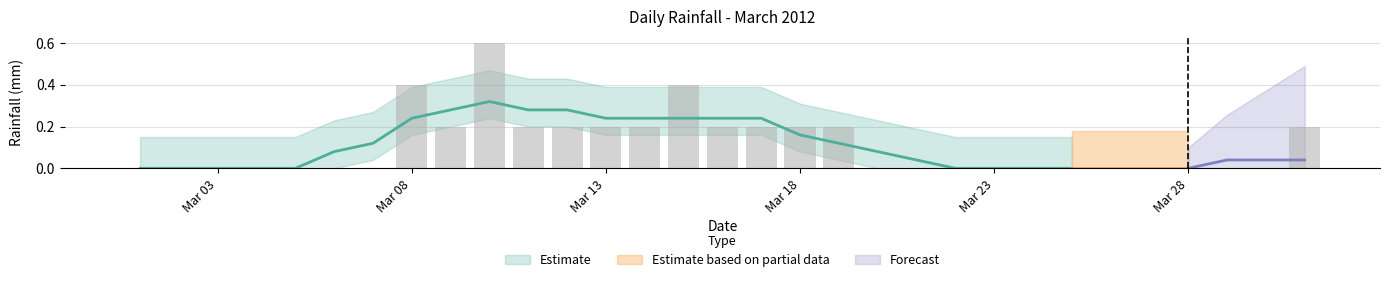

List the labels in order of value, smallest first.

2012-03-01, 2012-03-02, 2012-03-03, 2012-03-04, 2012-03-05, 2012-03-06, 2012-03-07, 2012-03-20, 2012-03-21, 2012-03-22, 2012-03-23, 2012-03-24, 2012-03-25, 2012-03-26, 2012-03-27, 2012-03-28, 2012-03-29, 2012-03-30, 2012-03-09, 2012-03-11, 2012-03-12, 2012-03-13, 2012-03-14, 2012-03-16, 2012-03-17, 2012-03-18, 2012-03-19, 2012-03-31, 2012-03-08, 2012-03-15, 2012-03-10